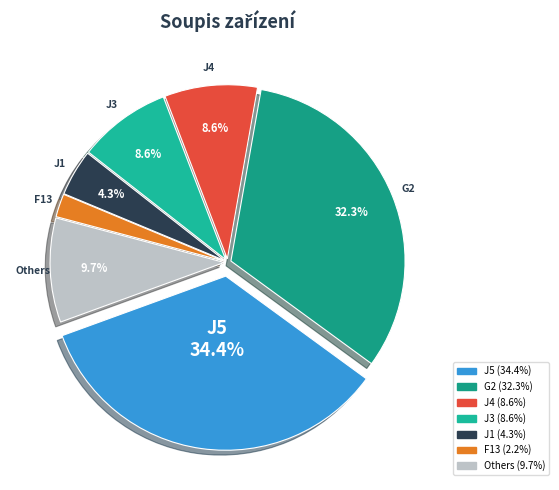

Between J1 and J4, which is larger?

J4